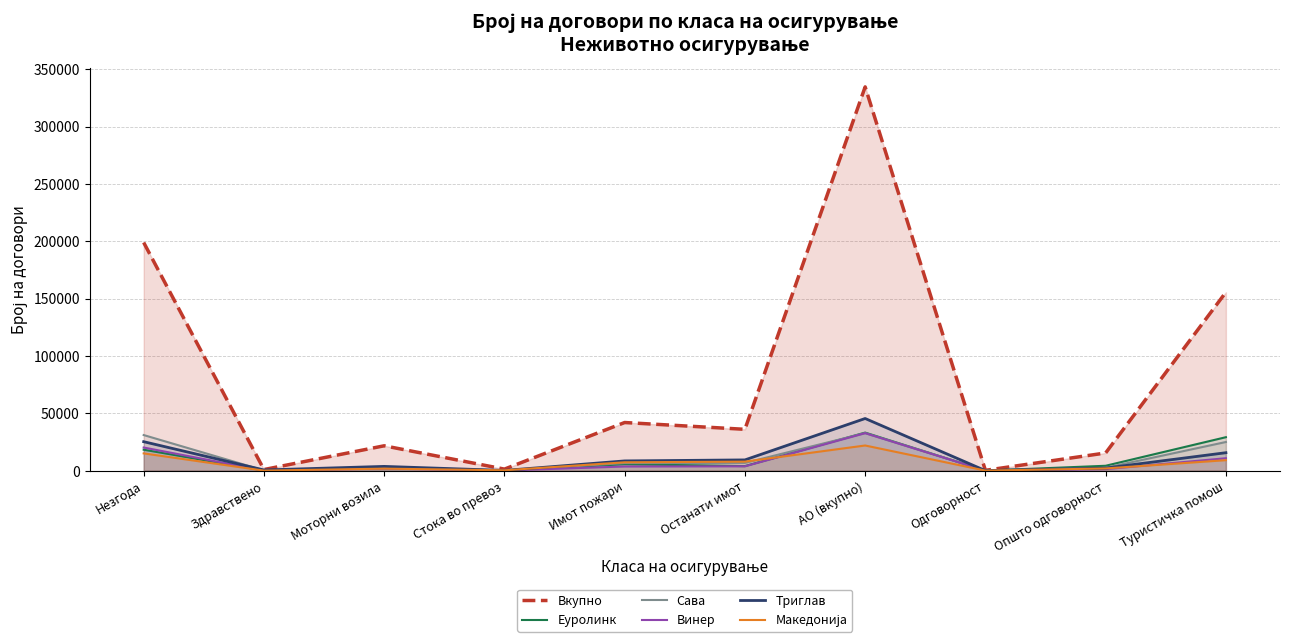

Reading left to right, transcribe all the data shown in this chart.

Вкупно: 198913	938	21655	1315	41950	36021	334618	252	15395	155567
Еуролинк: 18236	138	2195	242	5563	3944	33175	23	4241	29158
Сава: 31024	166	3073	108	6588	6736	32699	95	2487	24962
Винер: 20155	9	1803	134	3601	3771	32694	16	1304	10824
Триглав: 25242	583	3695	171	8471	9352	45459	21	2221	15630
Македонија: 15037	0	1744	281	7267	7844	21921	18	1905	9101